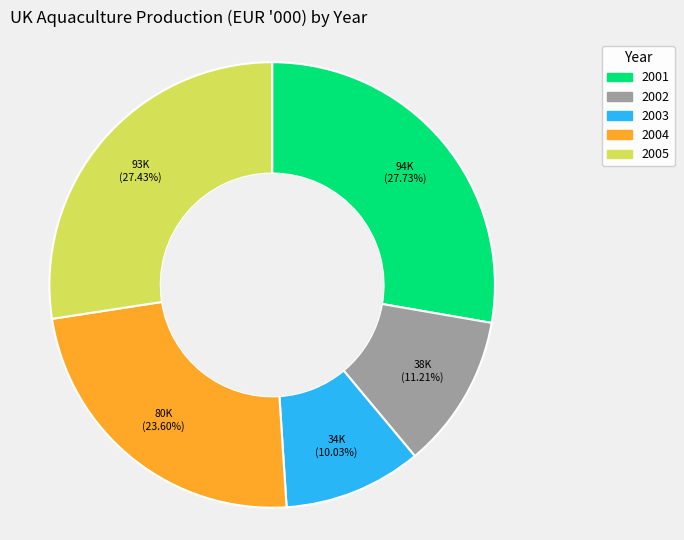

What is the smallest slice in the pie chart?

2003